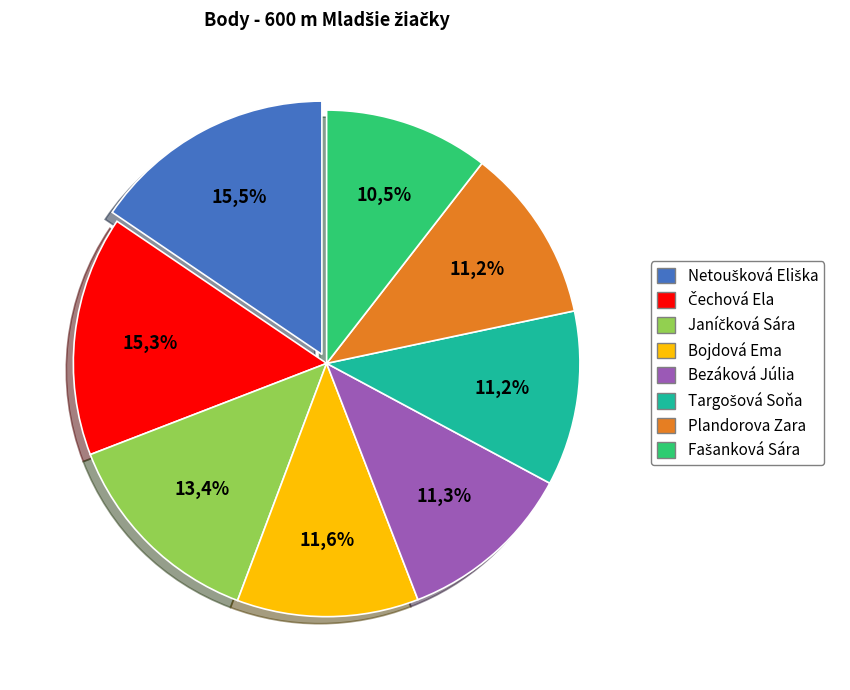

True or false: Targošová Soňa accounts for 18% of the total.

False